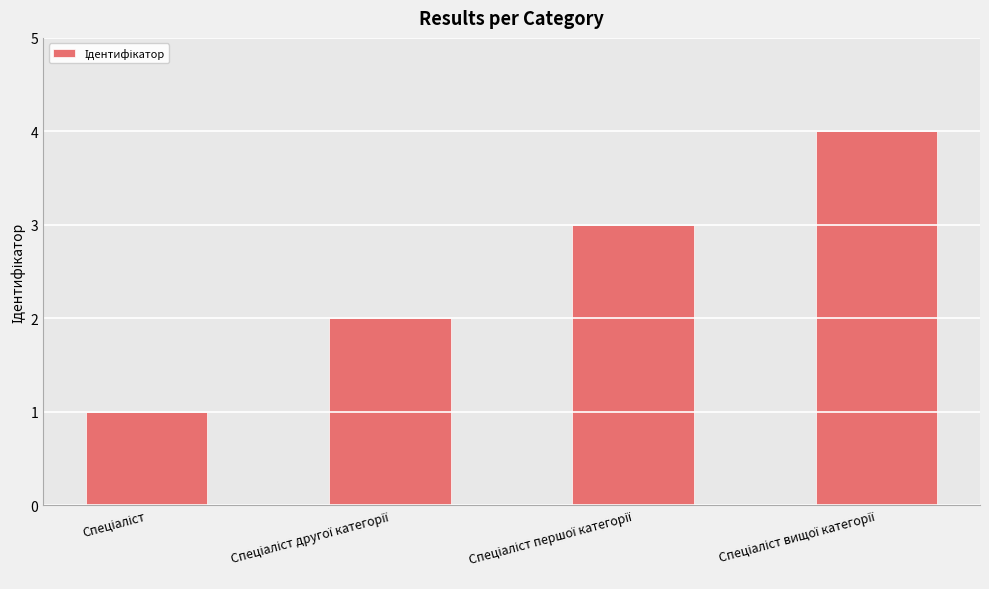

Are the bars grouped side by side (vs. stacked)?

No